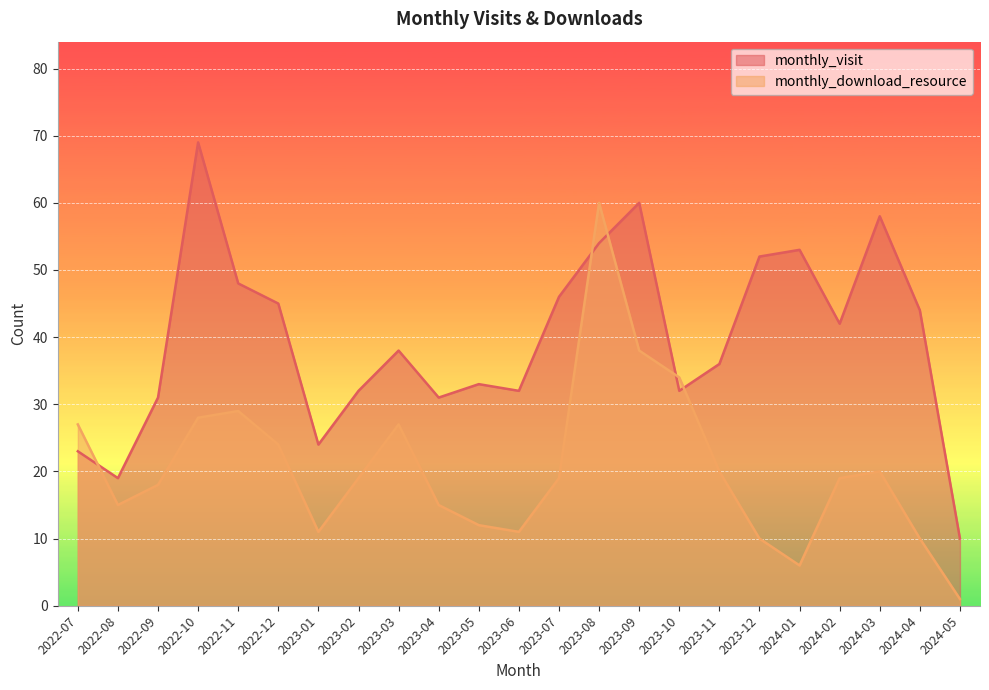

What are all the series names shown in the legend?

monthly_visit, monthly_download_resource